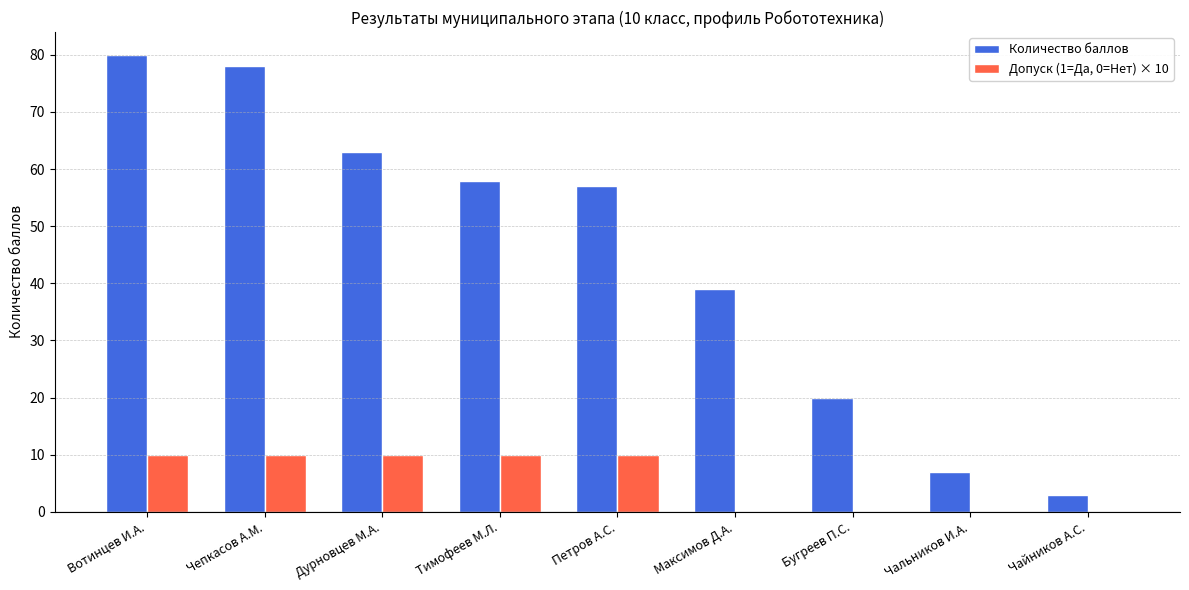

What is the sum of the Количество баллов values at Дурновцев М.А. and Вотинцев И.А.?

143